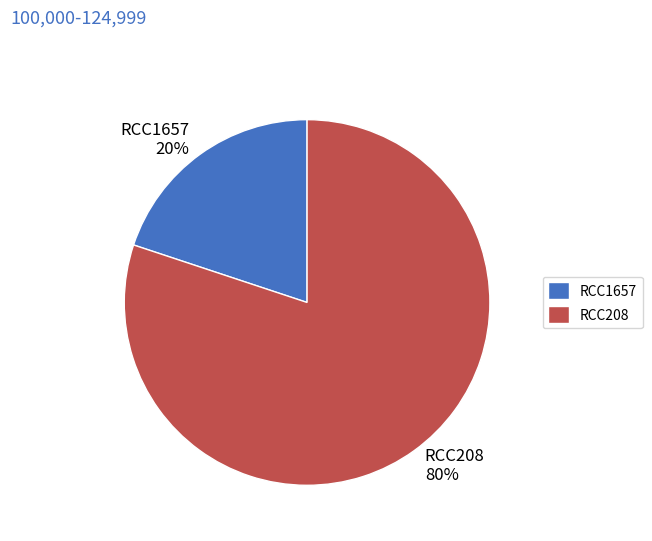

To the nearest percent, what portion does RCC1657 represent?

20%